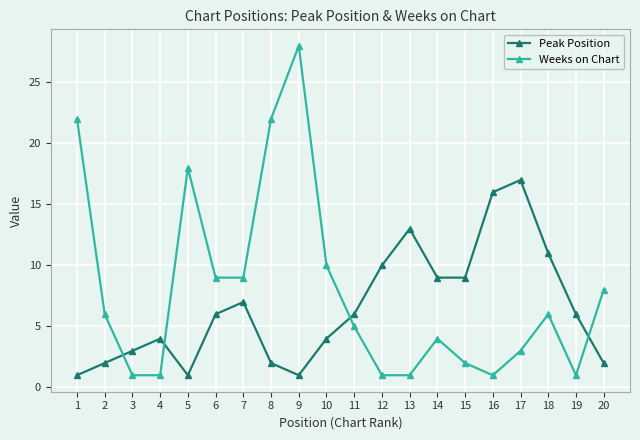

Where do Weeks on Chart and Peak Position first cross each other?

2 and 3